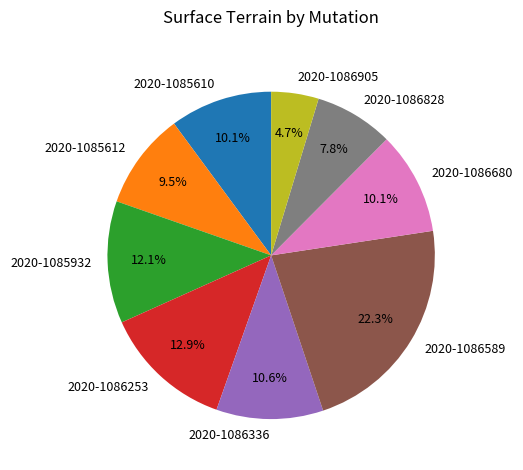

To the nearest percent, what is the difference between the largest and smallest slice percentages?

18%